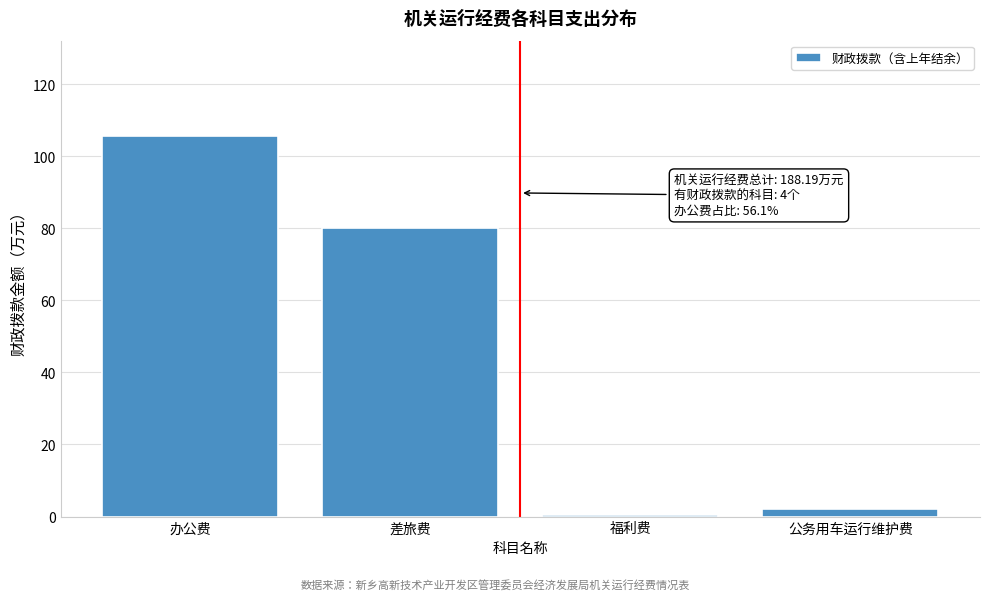

Reading right to left, what are all the values shown in this chart?

公务用车运行维护费=2.0	福利费=0.6	差旅费=80.0	办公费=105.6